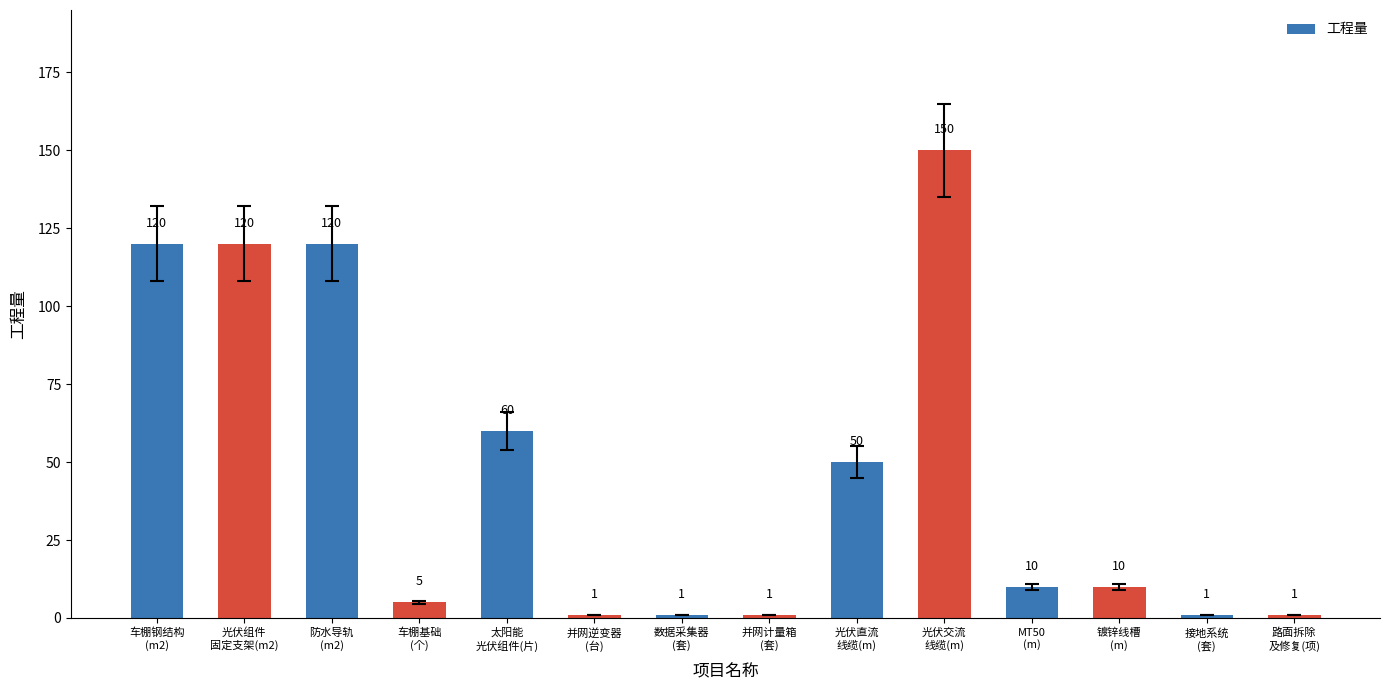

At which label does the data first exceed 10?

车棚钢结构
(m2)